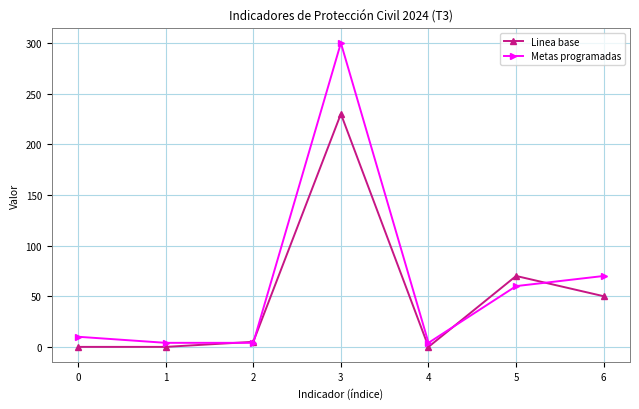

Rank the series by their average value, from lowest to highest.

Linea base, Metas programadas